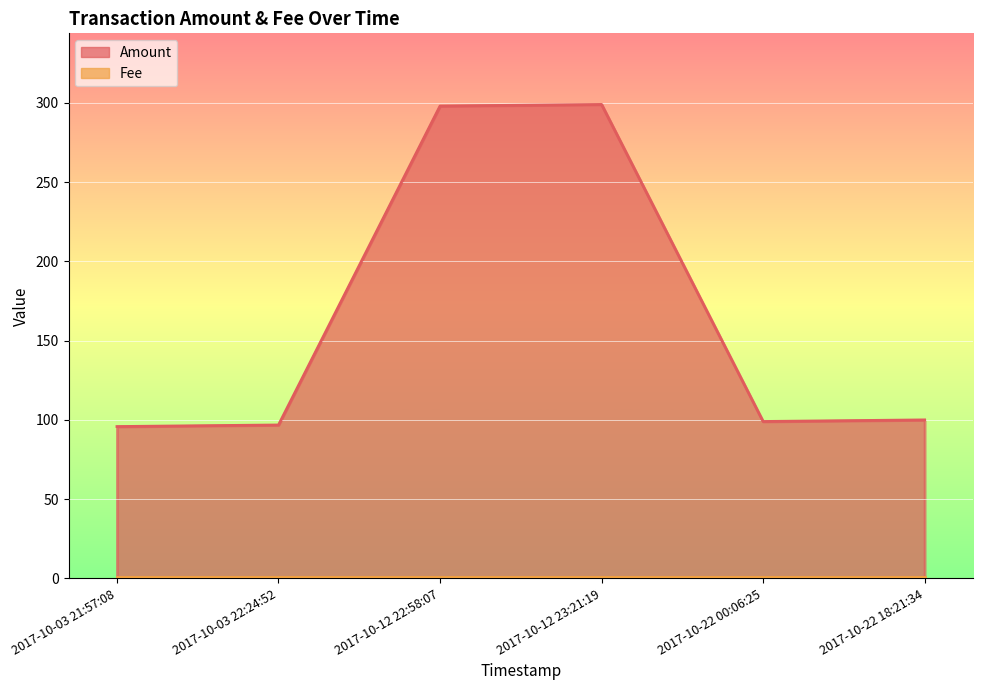

Which has a higher value, 2017-10-12 22:58:07 or 2017-10-03 22:24:52?

2017-10-12 22:58:07